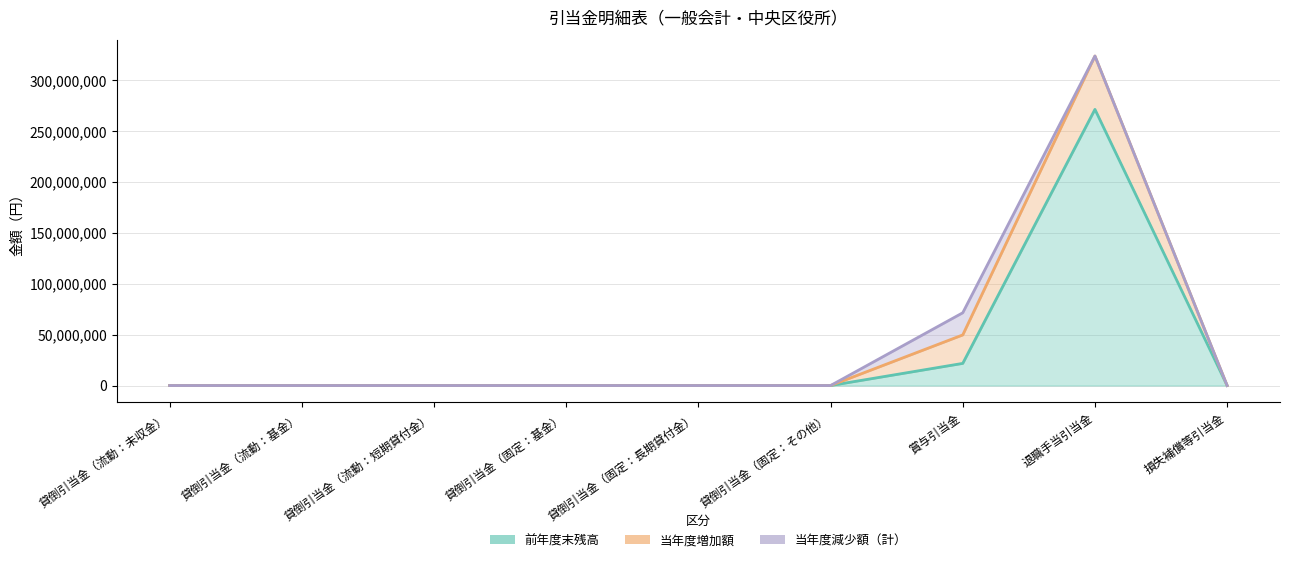

True or false: 当年度増加額 and 当年度減少額（計） cross at least once.

False